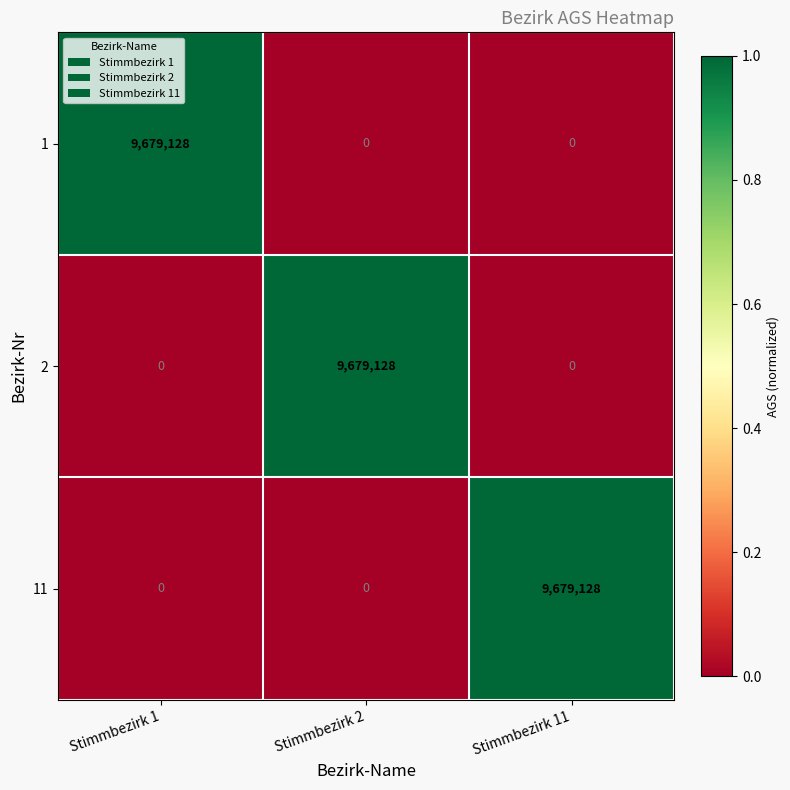

Reading left to right, list all the values displayed in this chart.

1: Stimmbezirk 1=9679128	Stimmbezirk 2=0	Stimmbezirk 11=0
2: Stimmbezirk 1=0	Stimmbezirk 2=9679128	Stimmbezirk 11=0
11: Stimmbezirk 1=0	Stimmbezirk 2=0	Stimmbezirk 11=9679128